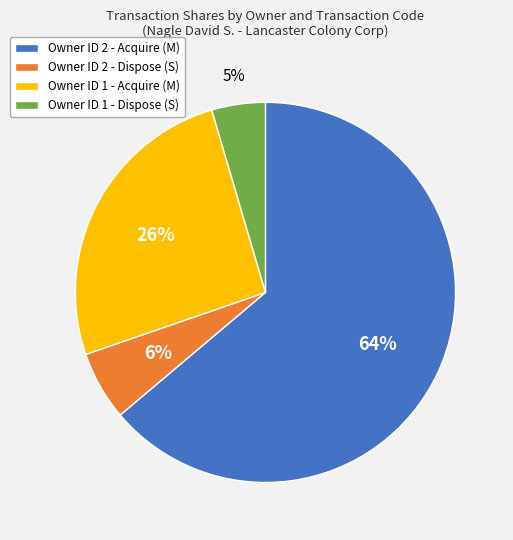

How many segments does this pie chart have?

4